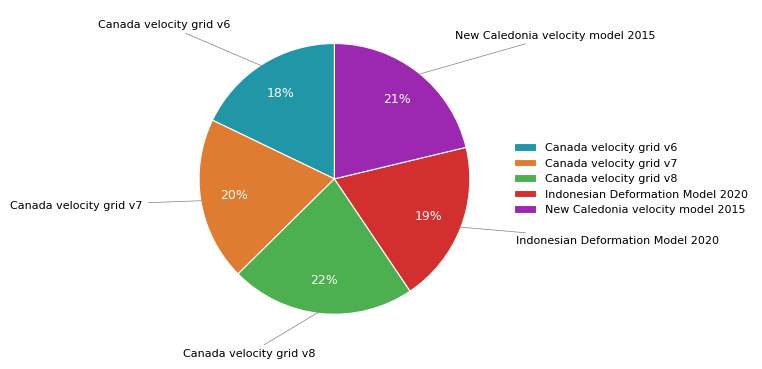

Count the number of slices in the pie.

5